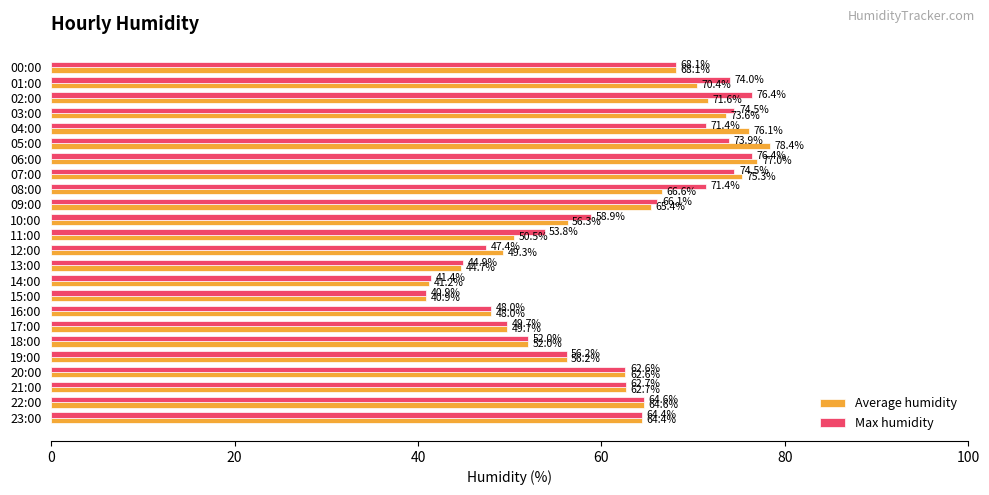

Which series has the widest spread of values?

Average humidity